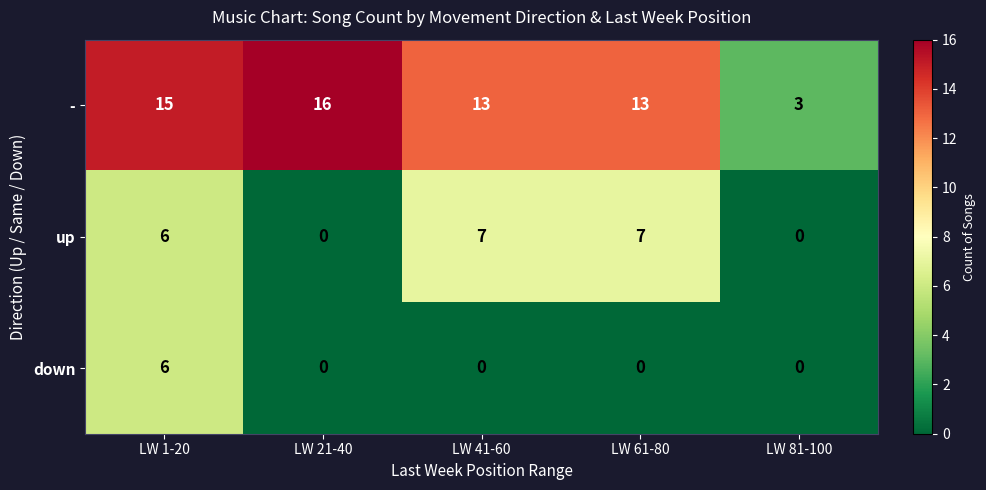

Which series has the largest total across all categories?

-